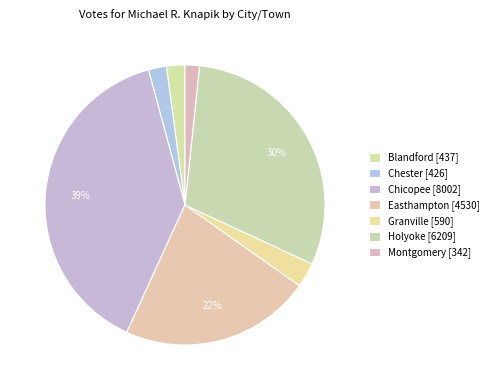

Combined, do Granville and Blandford account for over 50%?

No